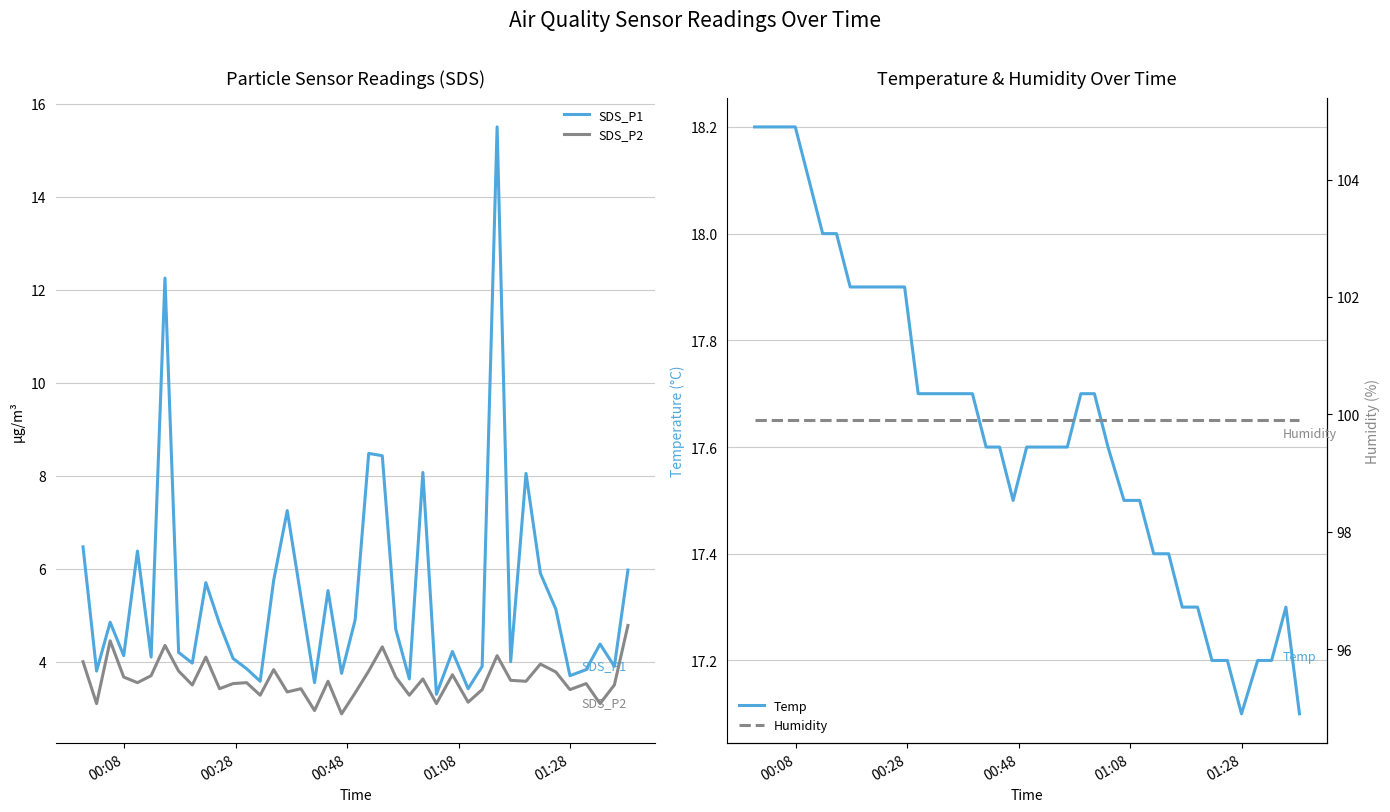

What is the minimum value for SDS_P1?

3.3